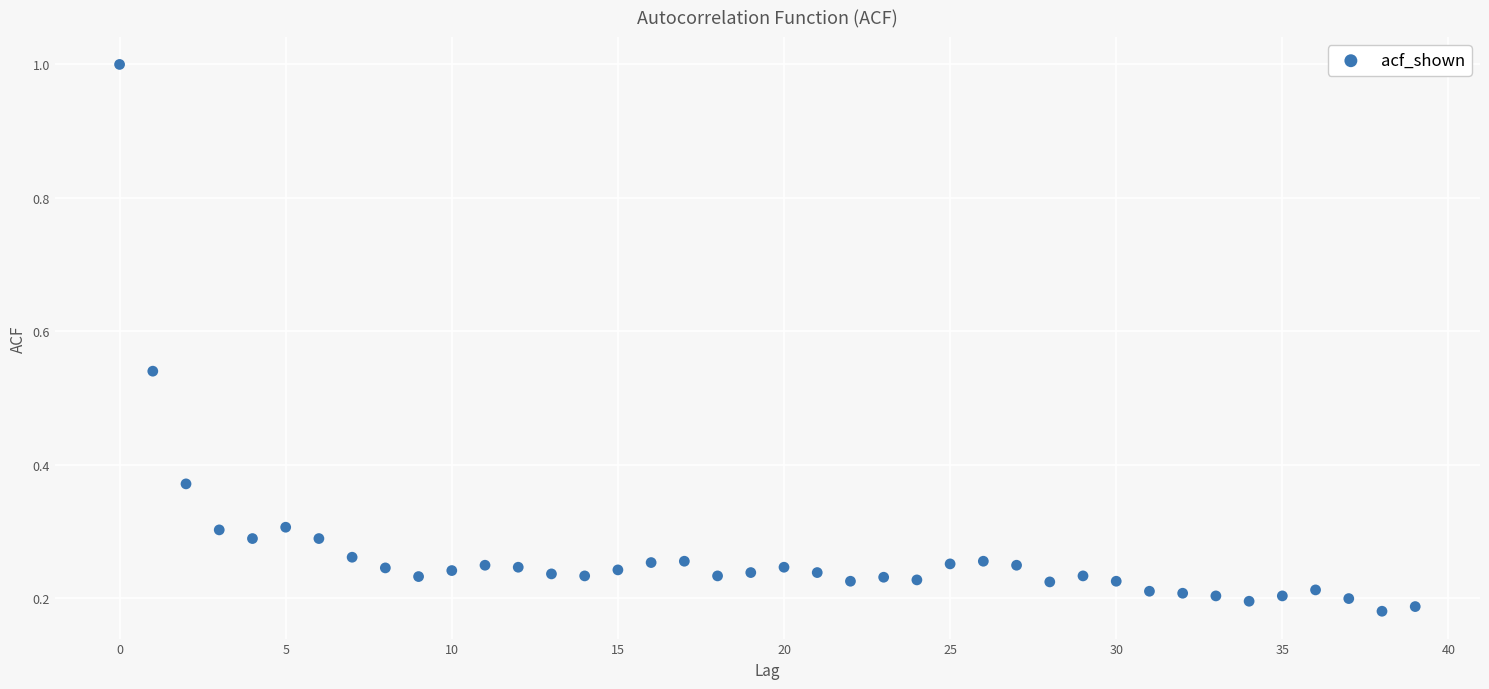

What is the range of Y values (max minus min)?

0.8